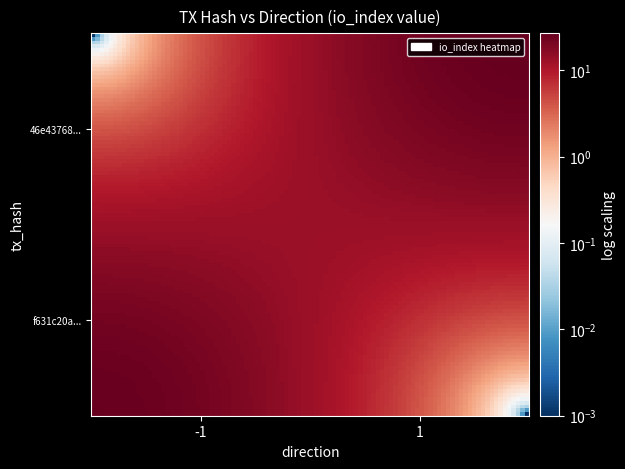

Reading left to right, list all the values displayed in this chart.

f631c20a1685f60e1c2618ad09f7acf648f2914: direction=-1.0	io_index=26.0	valid_mainchain=1.0	value=10.7
46e43768b67ec1fdaf6d521798c9139ead2822d: direction=1.0	io_index=27.0	valid_mainchain=1.0	value=10.7